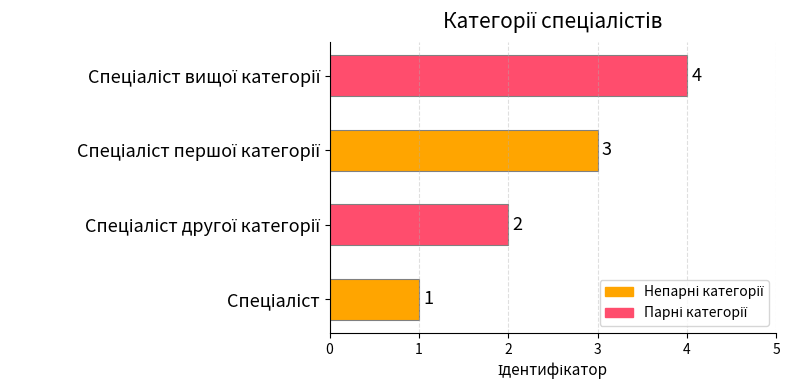

Count the values in the range 2 to 4.

3